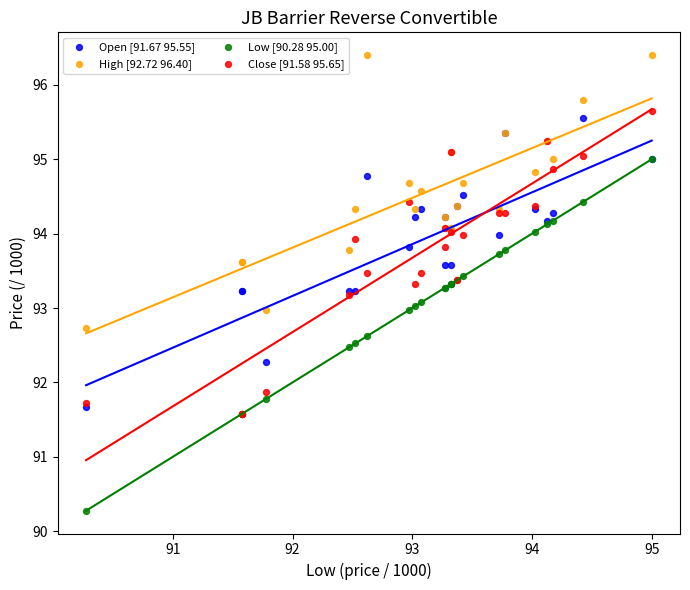

What are all the series names shown in the legend?

Open [91.67 95.55], High [92.72 96.40], Low [90.28 95.00], Close [91.58 95.65]